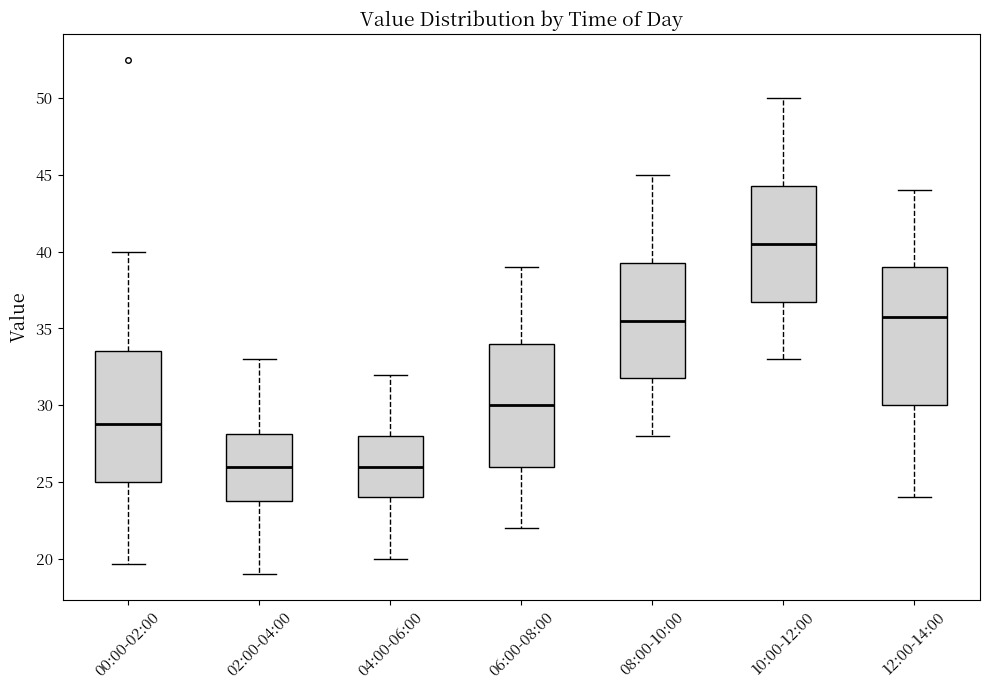

Reading left to right, transcribe this box plot: for each box, give where its median line is, the range the box spans, and where its two whiskers end, as read against the y-axis. The values are not printed on the chart, so give them approximately, as read against the axis.

00:00-02:00: median 29.0, box 25.0 to 33.5, whiskers 19.5 to 40.0
02:00-04:00: median 26.0, box 24.0 to 28.0, whiskers 19.0 to 33.0
04:00-06:00: median 26.0, box 24.0 to 28.0, whiskers 20.0 to 32.0
06:00-08:00: median 30.0, box 26.0 to 34.0, whiskers 22.0 to 39.0
08:00-10:00: median 35.5, box 32.0 to 39.5, whiskers 28.0 to 45.0
10:00-12:00: median 40.5, box 37.0 to 44.5, whiskers 33.0 to 50.0
12:00-14:00: median 36.0, box 30.0 to 39.0, whiskers 24.0 to 44.0